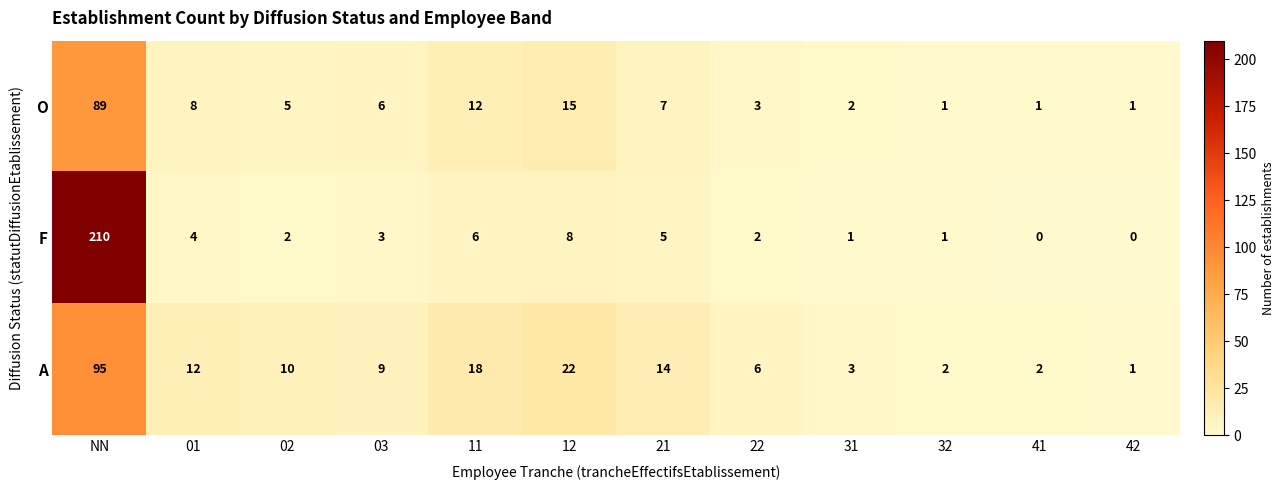

What is the spread (max minus min) of values at 42?

1